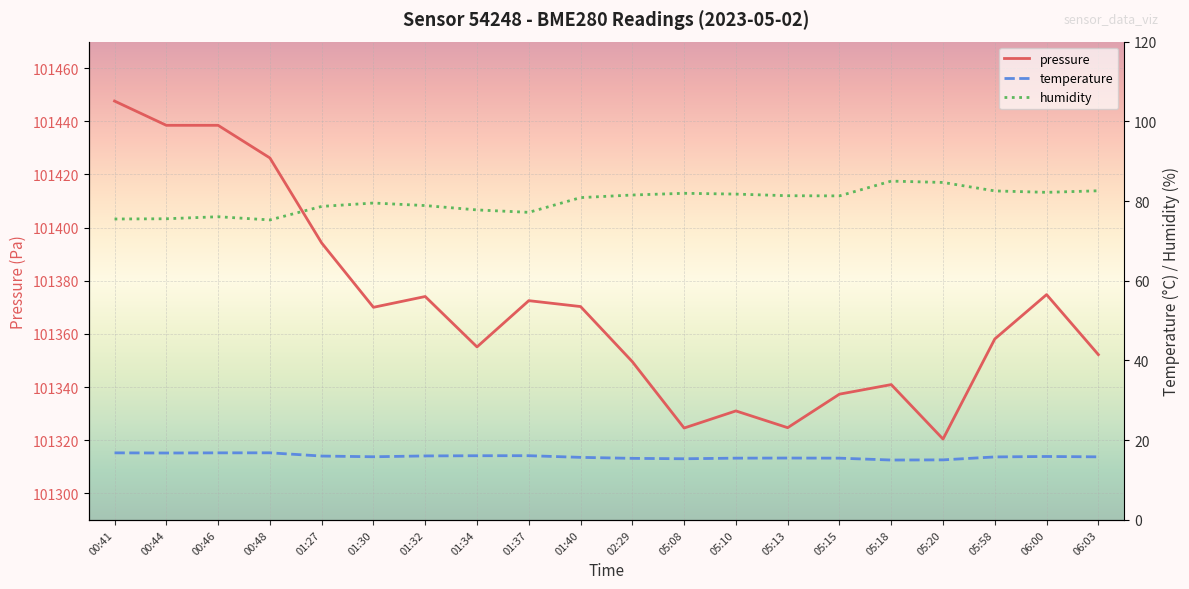

What is the average value of the pressure series?

101370.0